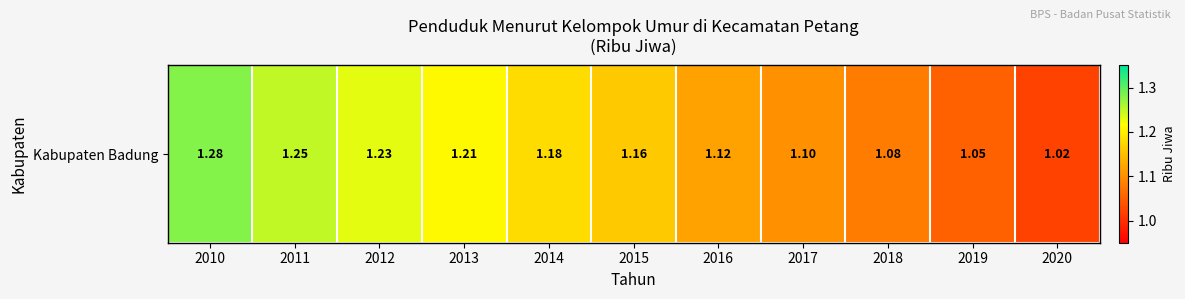

The chart shows a value of 1.7 at 2011. True or false?

False